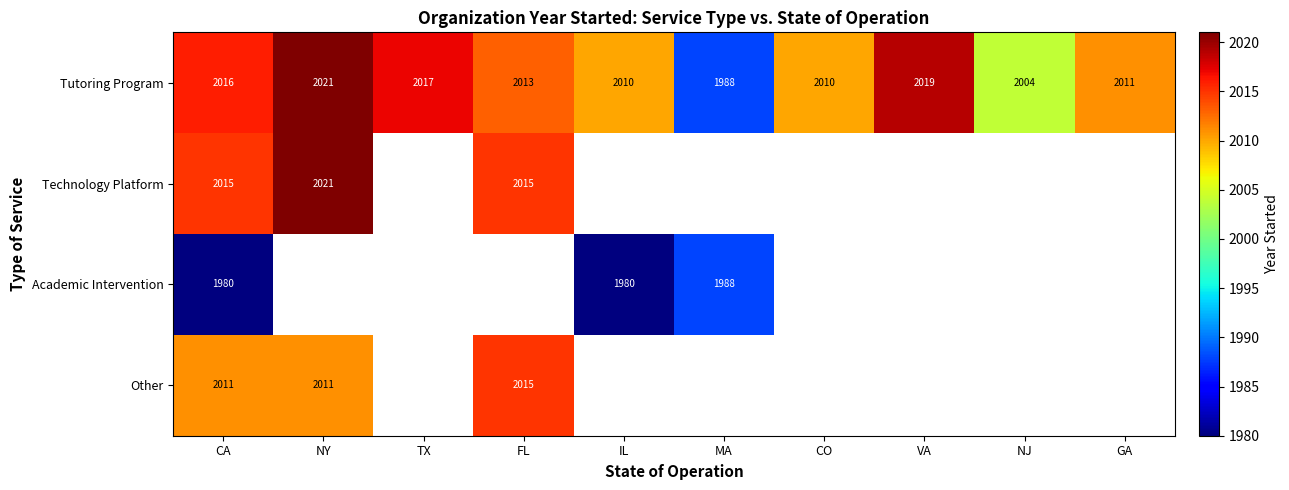

True or false: Other has a value of 2011 at CA.

True